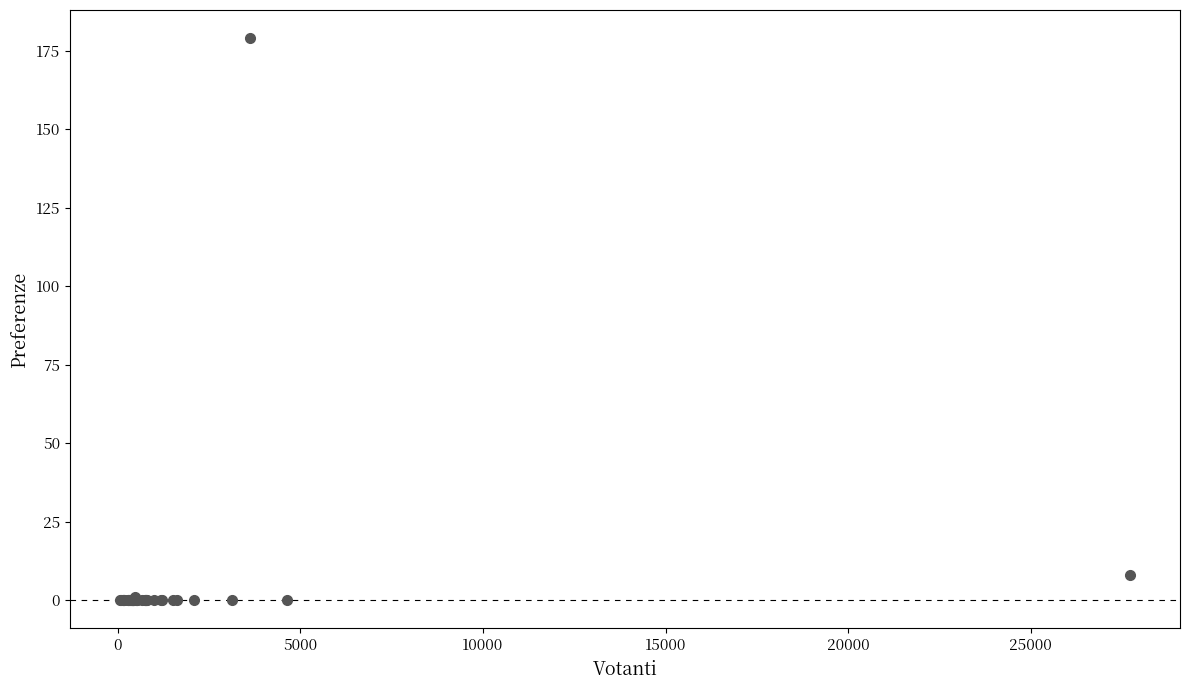

What Y value in the scatter plot is closest to 89?

8